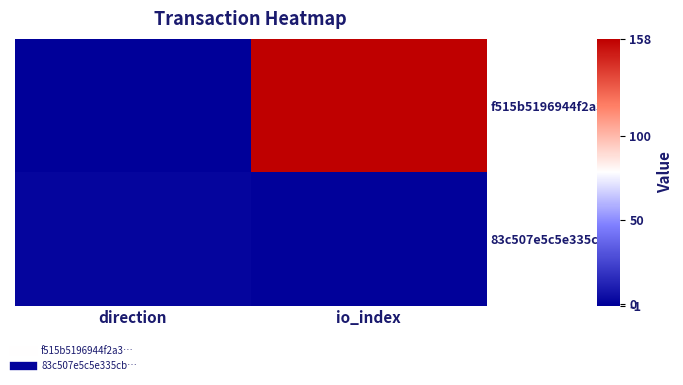

Rank the series by their average value, from highest to lowest.

f515b5196944f2a3…, 83c507e5c5e335cb…